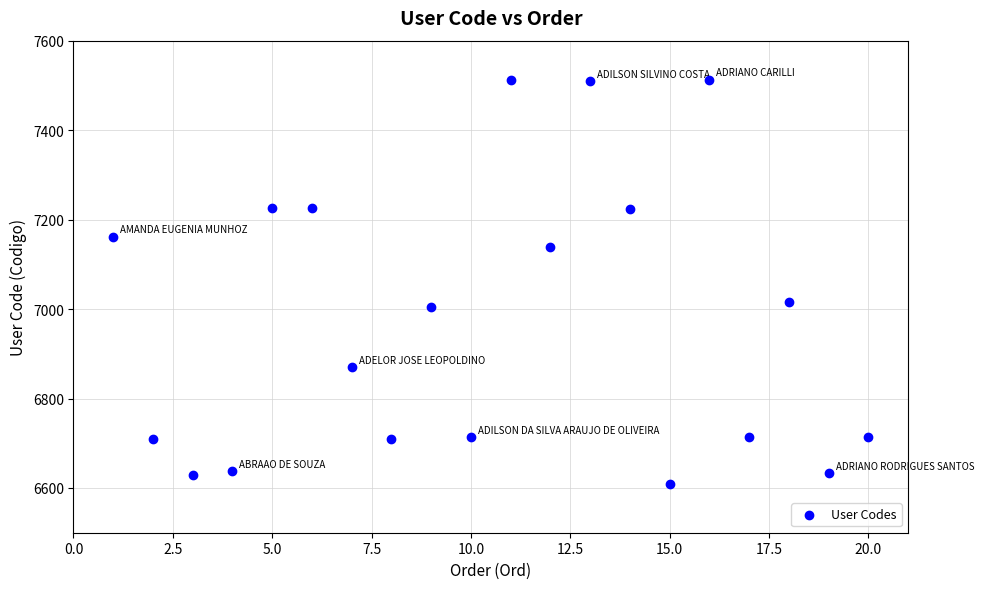

What is the range of X values (max minus min)?

19